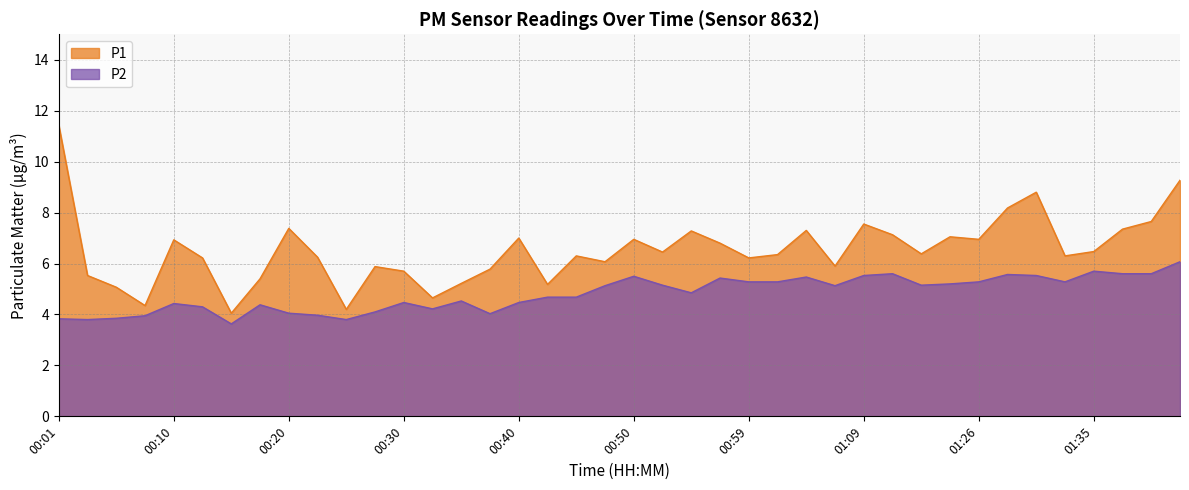

The value of P2 at 01:33 is 8.3. True or false?

False